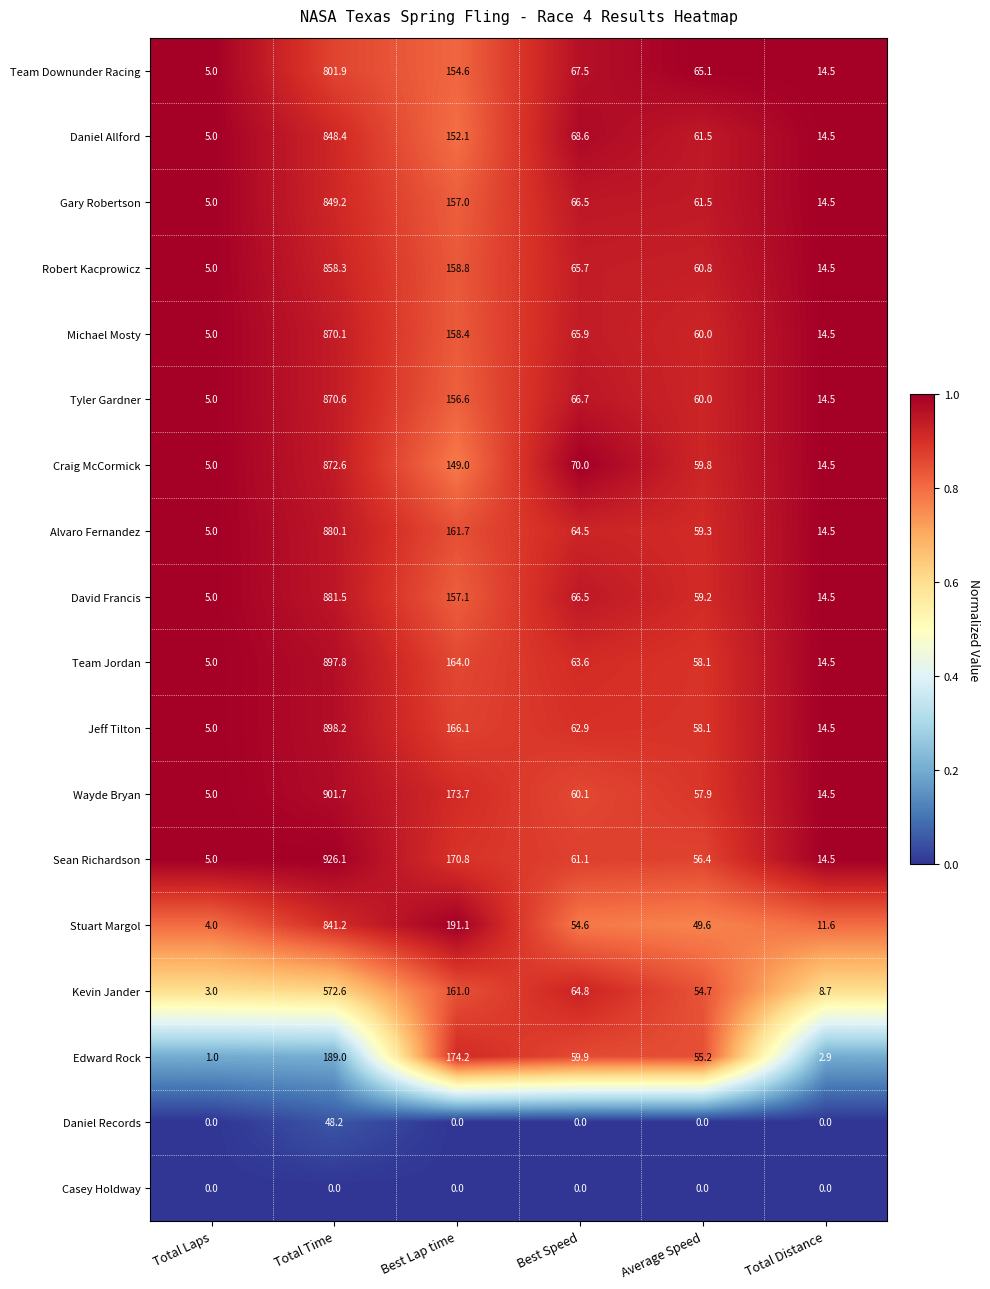

Count the number of categories in the chart.

6